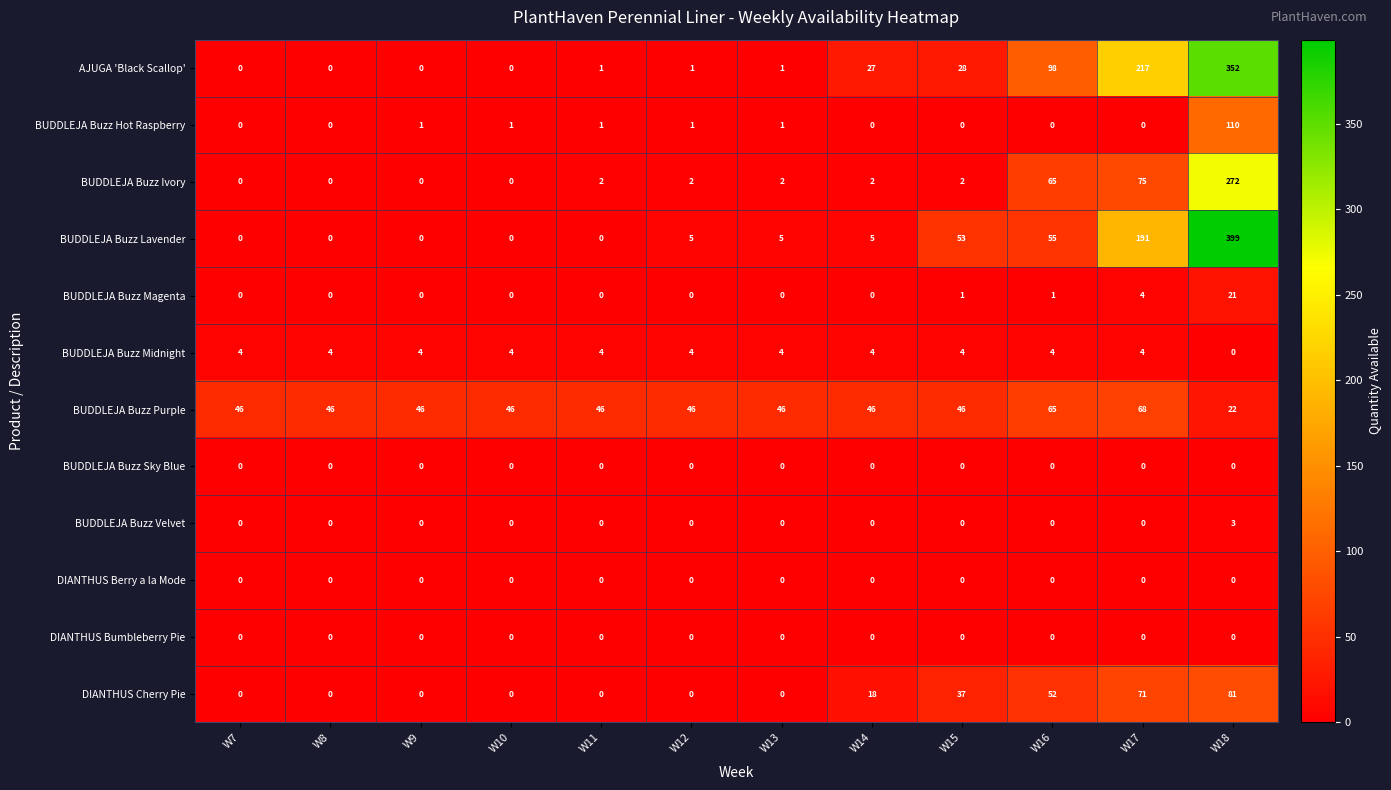

Read the DIANTHUS Cherry Pie value at W15, to the nearest 10.

40